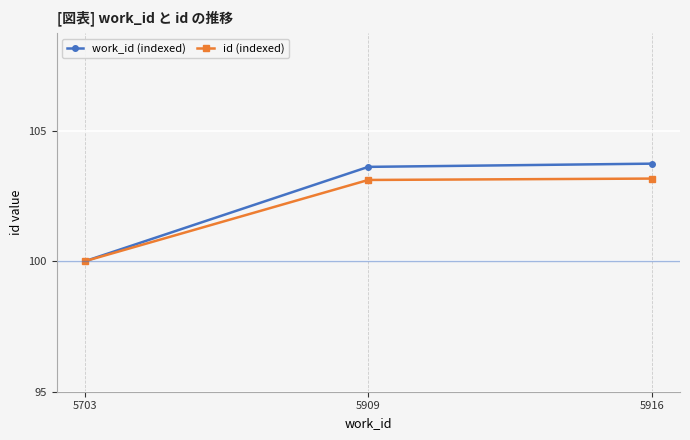

What is the difference between the highest and lowest values at 5916?

0.6